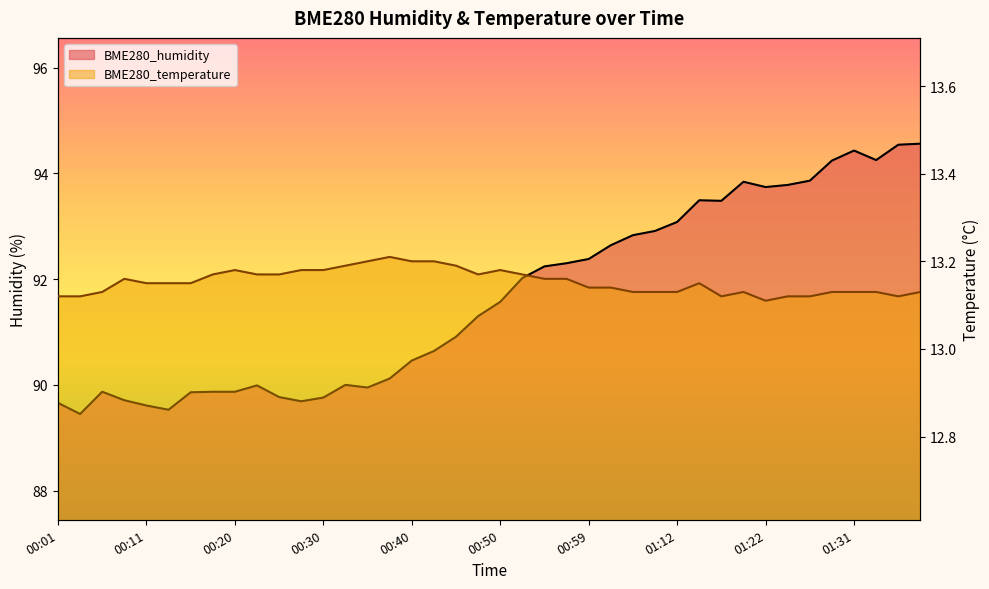

At which category does BME280_humidity reach its first local peak?

00:06